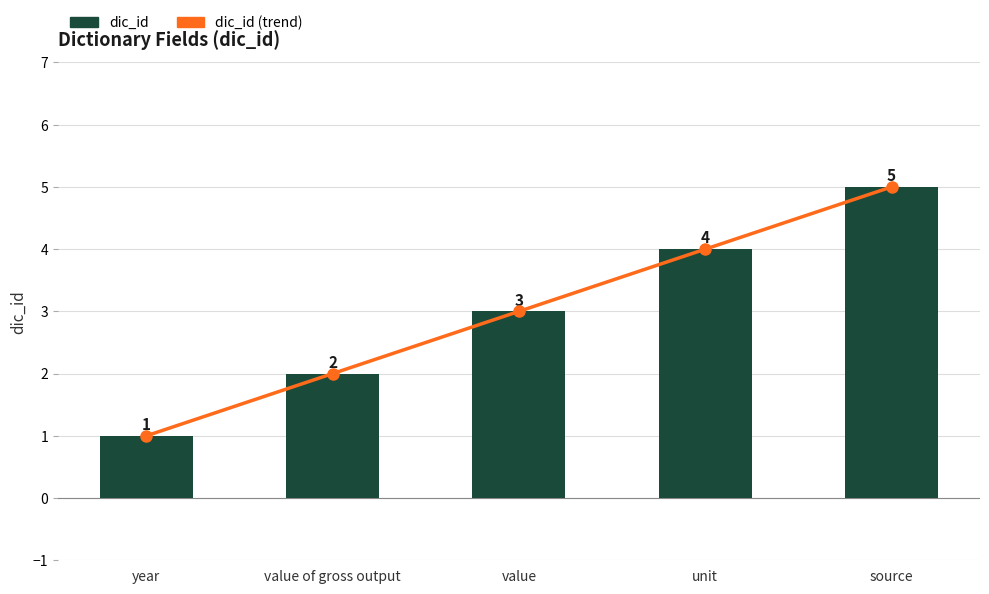

At which category is the sum across all series the highest?

source